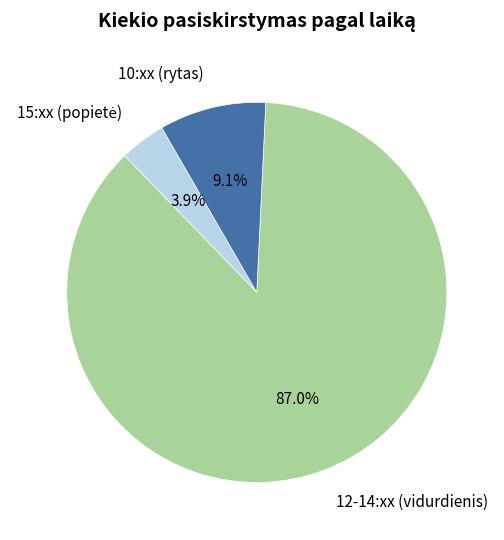

Which slice is the largest?

12-14:xx (vidurdienis)